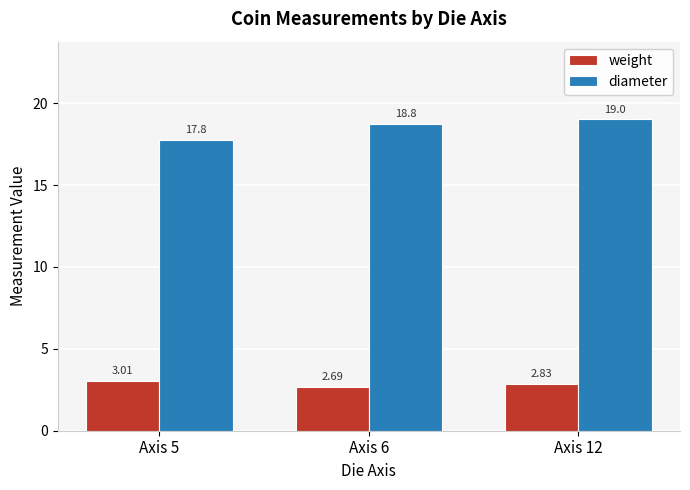

Which series has the largest range (max minus min)?

diameter